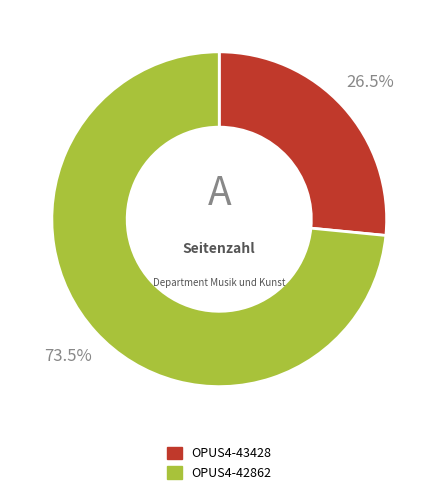

How many segments does this pie chart have?

2